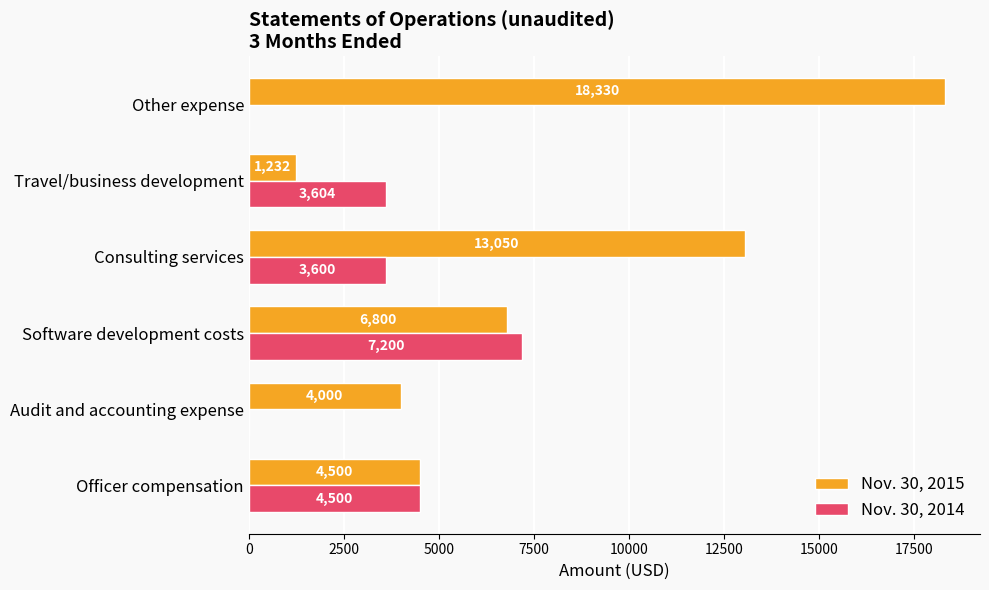

Where is Nov. 30, 2014 nearest to the value 3600?

Consulting services